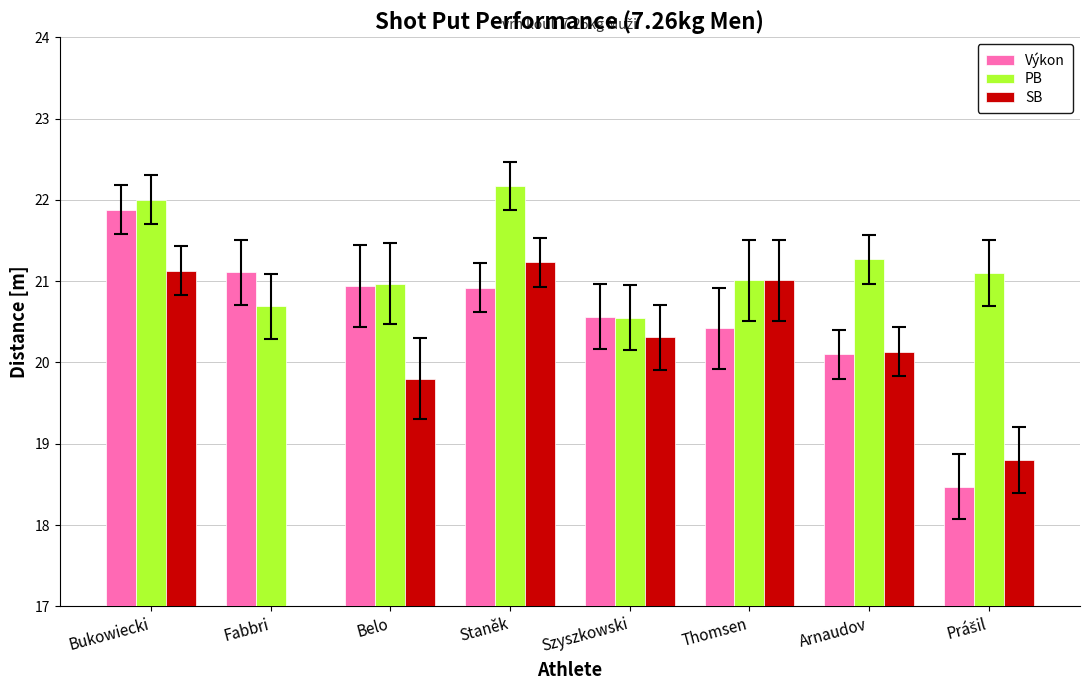

At which category is the sum across all series the highest?

Bukowiecki